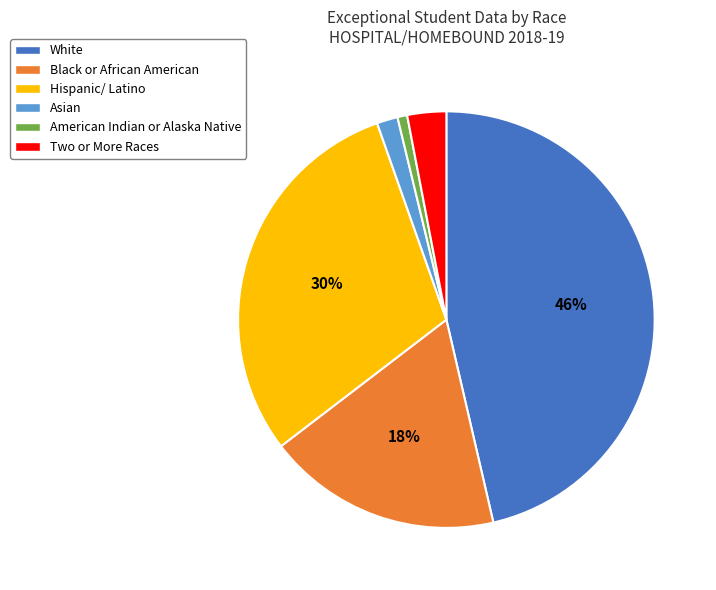

True or false: Black or African American accounts for 18% of the total.

True